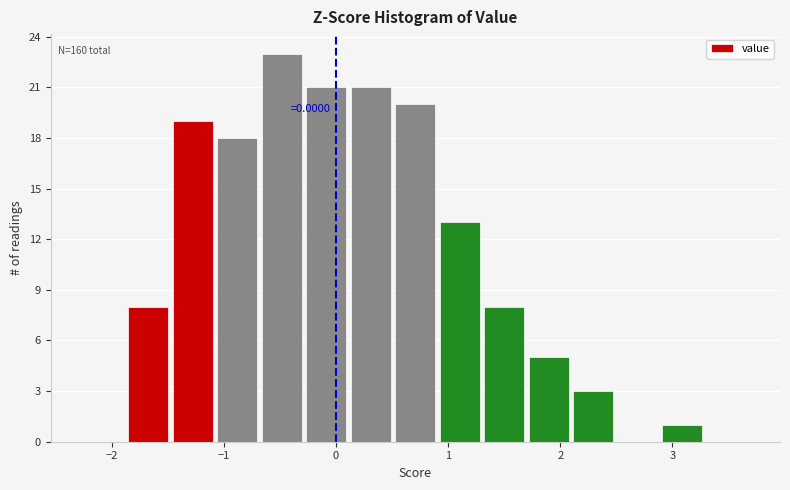

Around what value on the x-axis is the tallest bar? Give the approximate position of its centre, as read against the axis.

-0.5